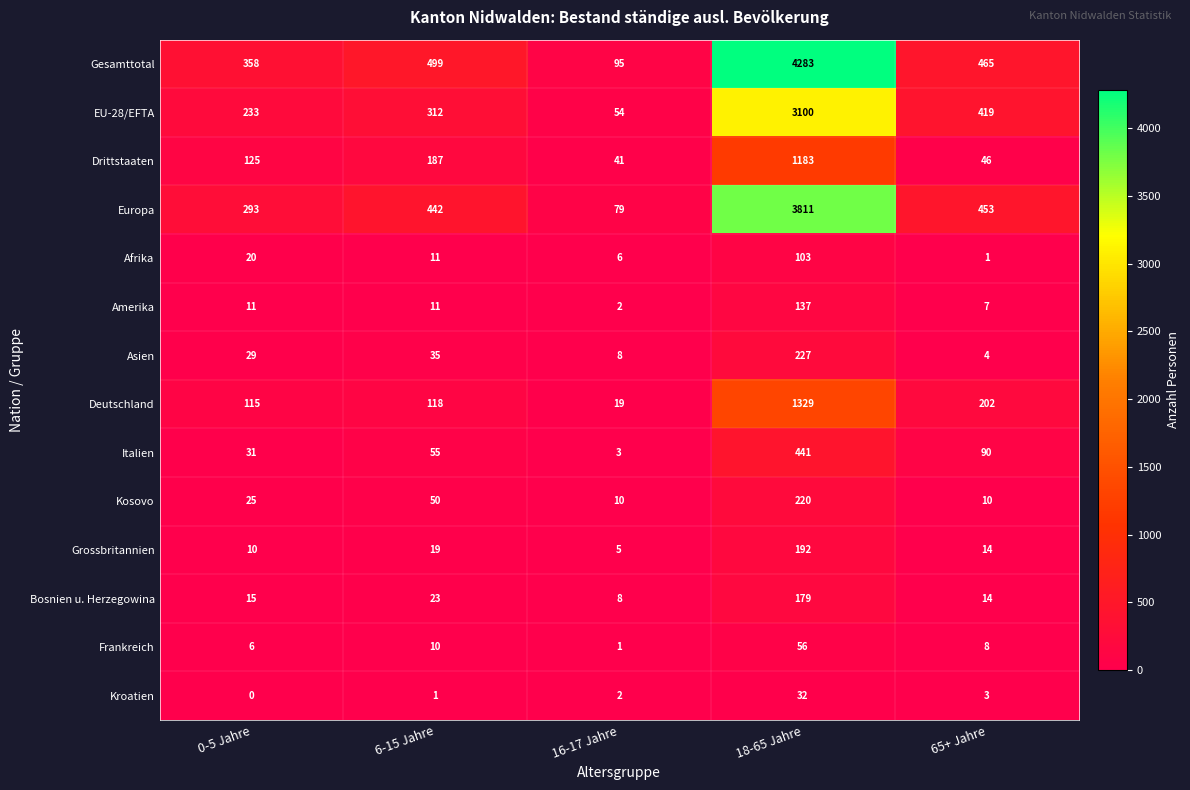

Which series has the widest spread of values?

Gesamttotal